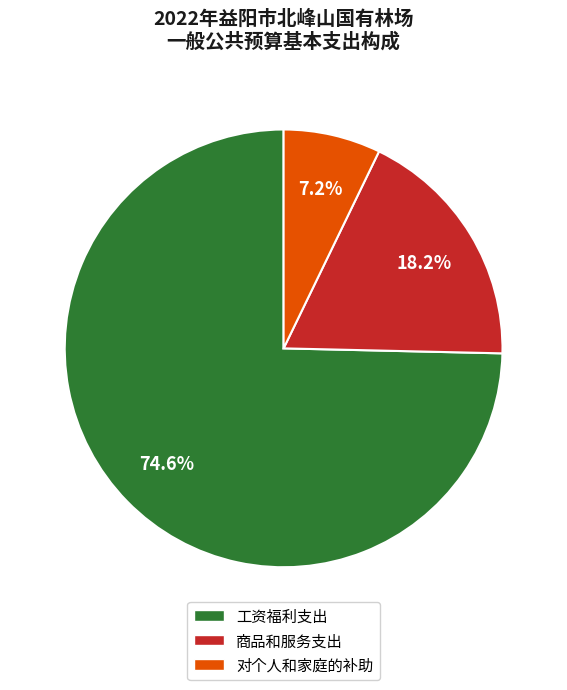

How many slices are in this pie chart?

3